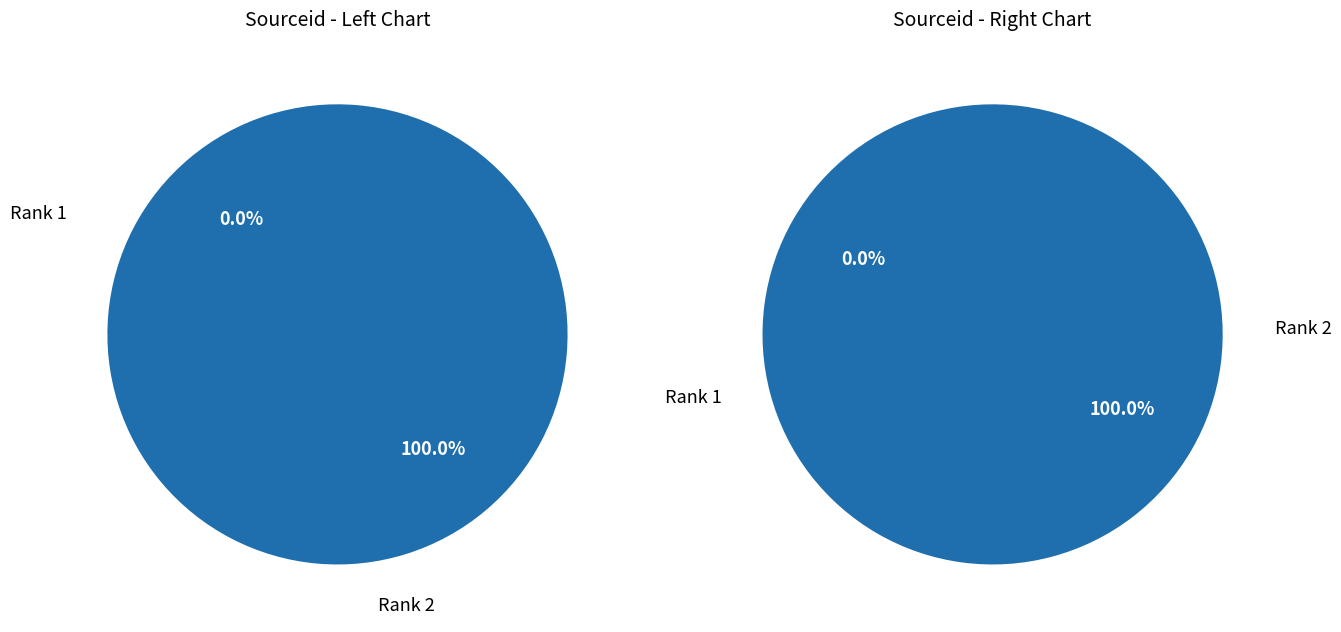

The 1 slice represents 0% of the pie. True or false?

True